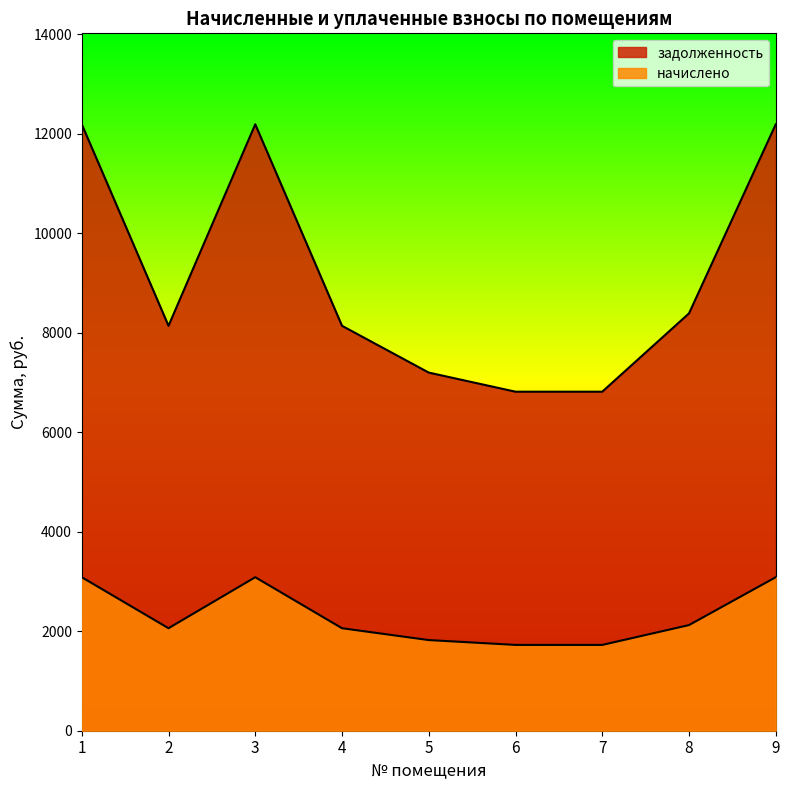

Reading left to right, transcribe all the data shown in this chart.

задолженность: 1=12192.0	2=8140.8	3=12192.0	4=8140.8	5=7200.0	6=6816.0	7=6816.0	8=8390.4	9=12192.0
начислено: 1=3086.1	2=2060.6	3=3086.1	4=2060.6	5=1822.5	6=1725.3	7=1725.3	8=2123.8	9=3086.1